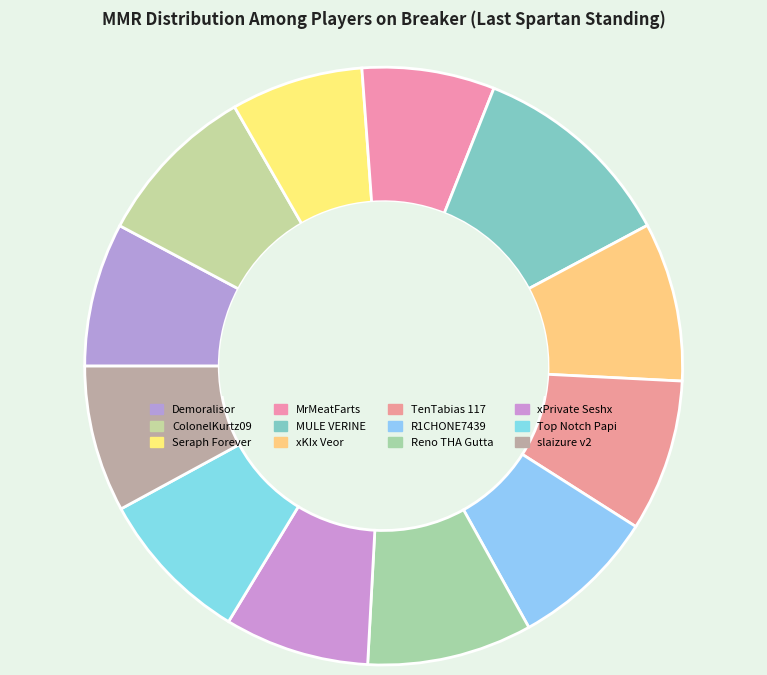

Count the number of slices in the pie.

12